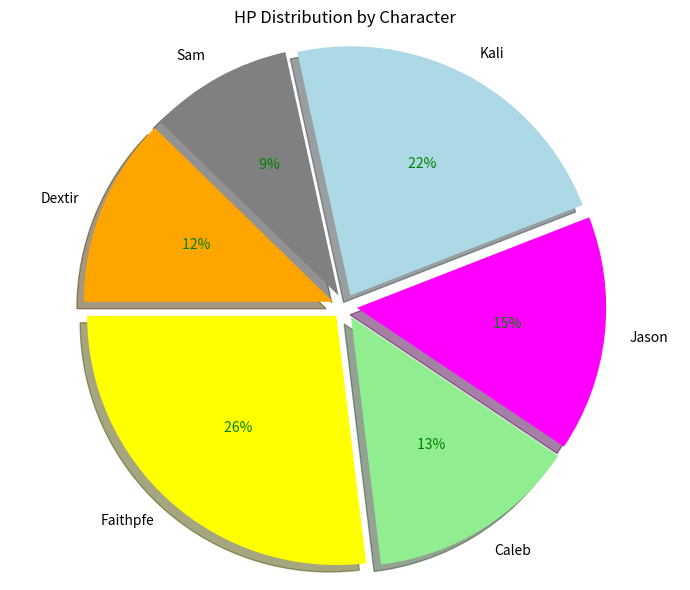

Is the sum of Dextir and Caleb greater than half?

No